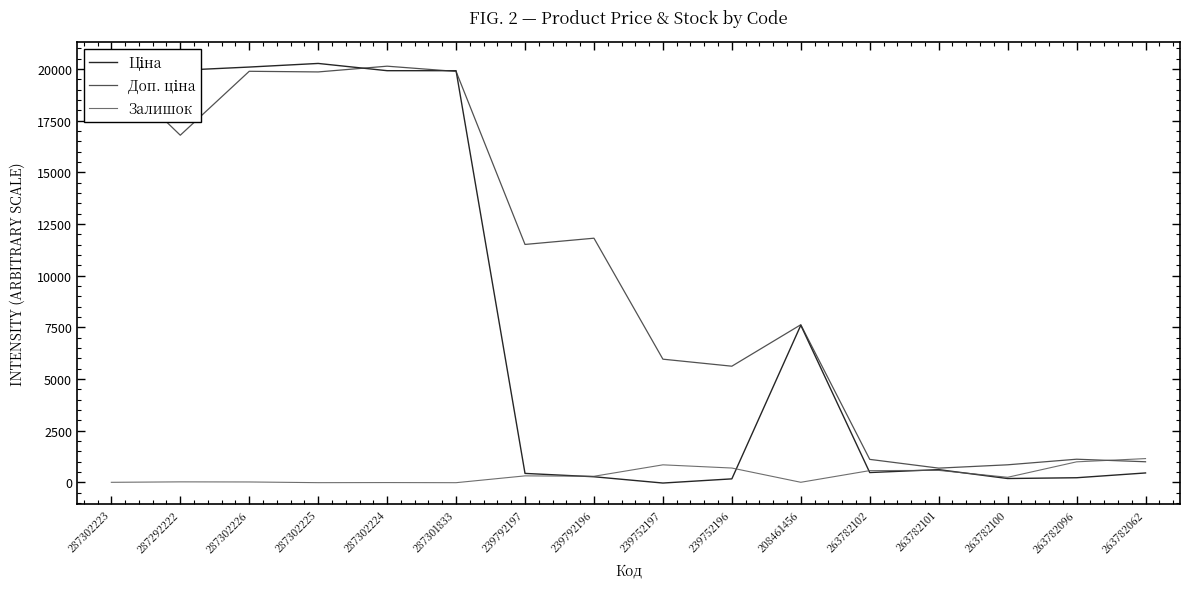

The Залишок series shows -19.6 at 287301833. True or false?

True